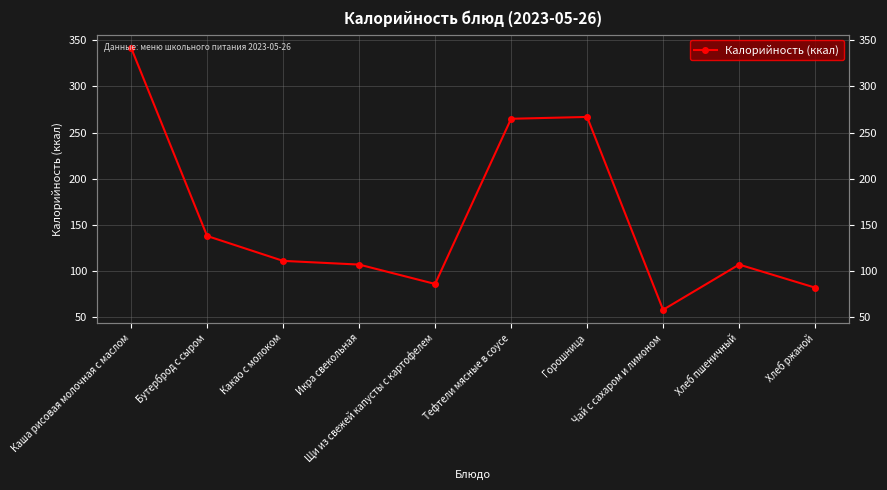

At which label is the value closest to 200?

Бутерброд с сыром